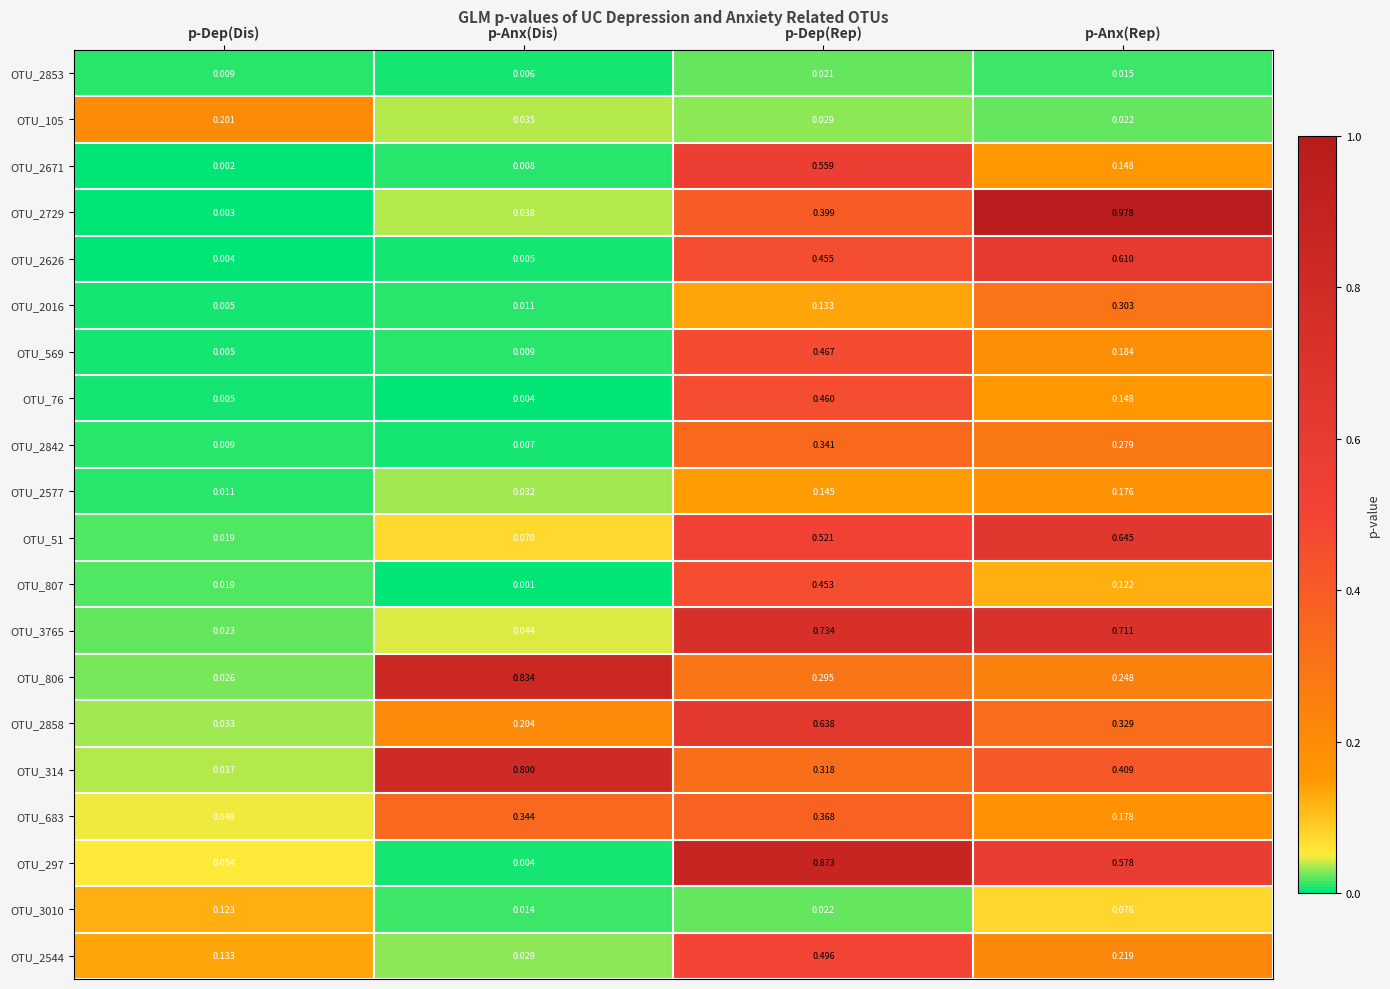

Which label corresponds to the largest value in the chart?

p-Anx(Rep)